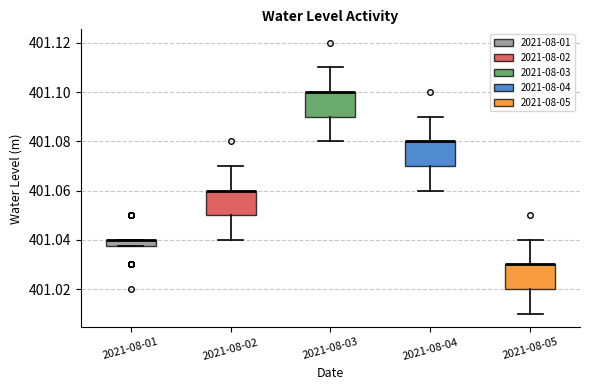

Where does the upper whisker of the box for 2021-08-03 end on the y-axis? The values are not printed on the chart, so give them approximately, as read against the axis.

401.110